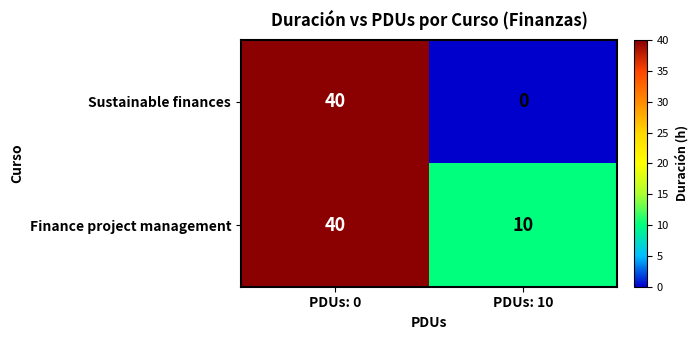

Reading left to right, list all the values displayed in this chart.

Sustainable finances: PDUs: 0=40	PDUs: 10=0
Finance project management: PDUs: 0=40	PDUs: 10=10